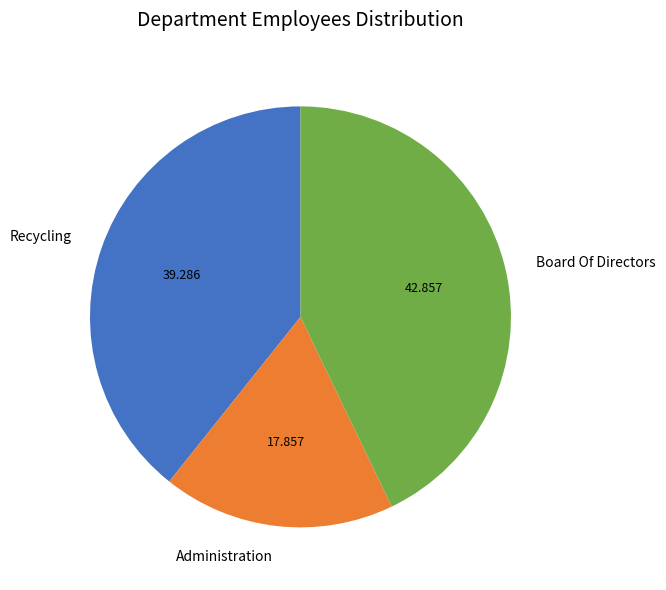

Count the number of slices in the pie.

3